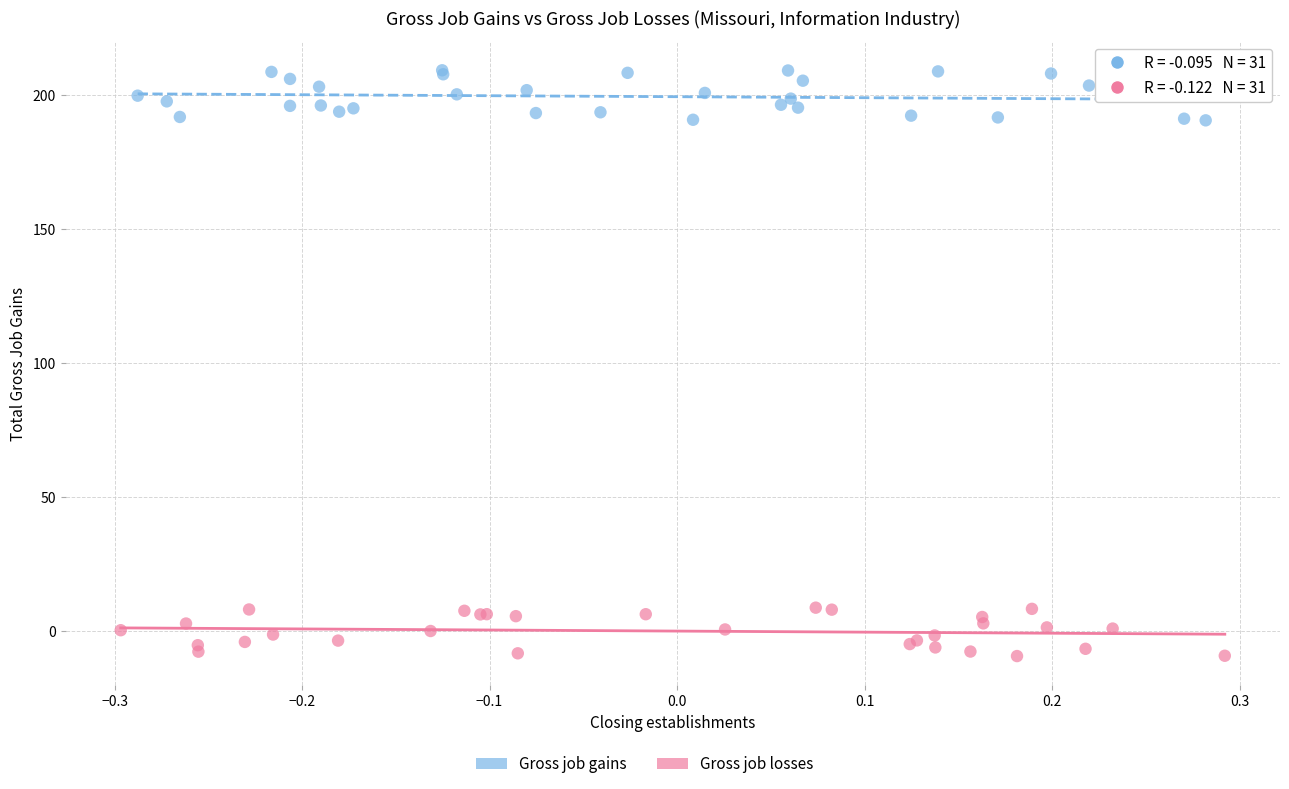

Which series contains the highest Y value?

Gross job gains